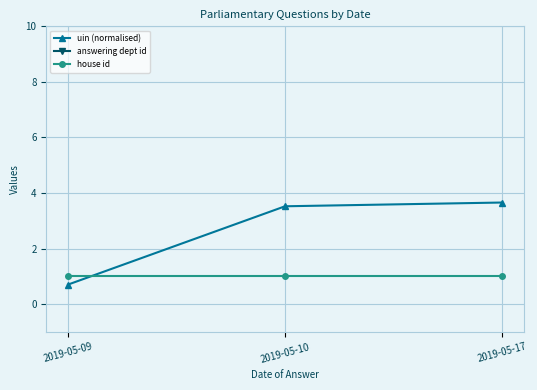

True or false: uin (normalised) has a value of 3.7 at 2019-05-17.

True